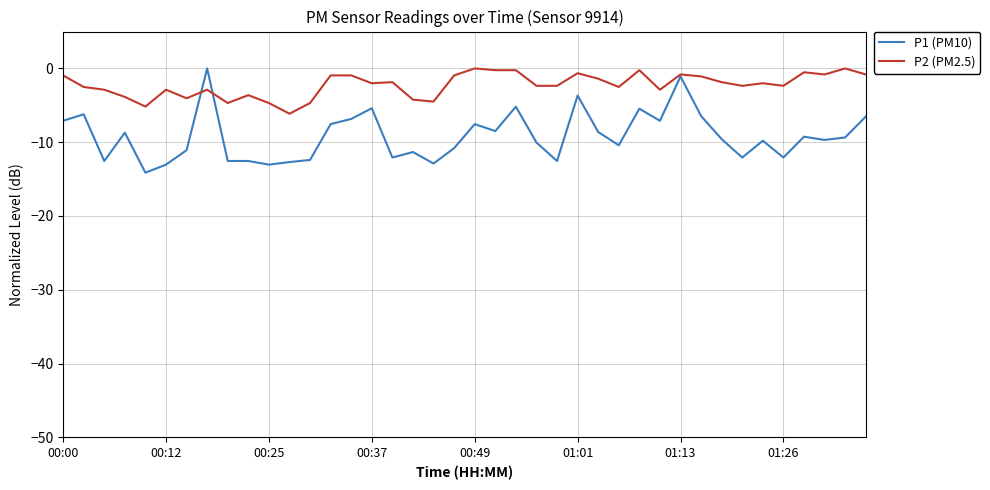

How many lines are shown in the chart?

2